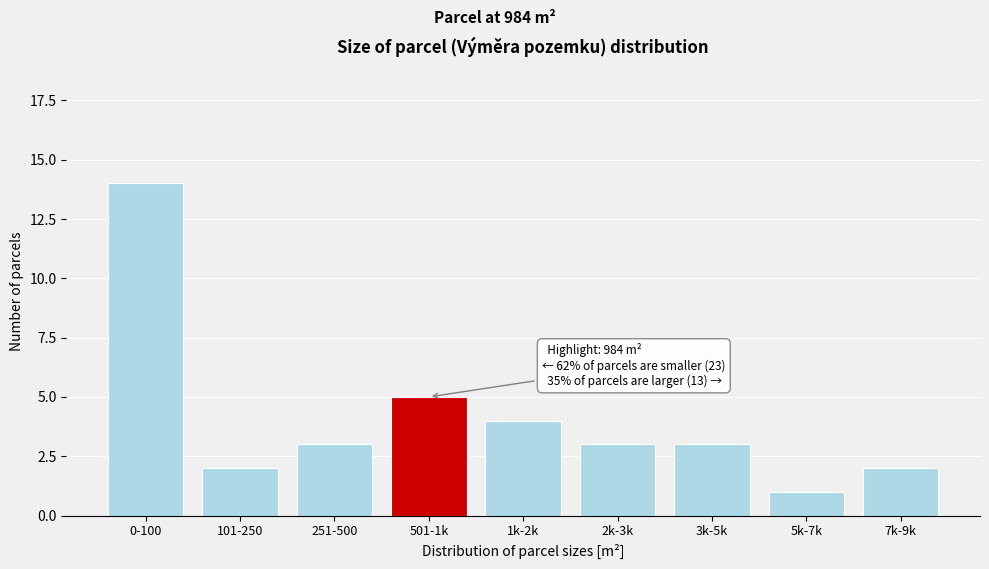

Reading right to left, what are all the values shown in this chart?

7k-9k=2	5k-7k=1	3k-5k=3	2k-3k=3	1k-2k=4	501-1k=5	251-500=3	101-250=2	0-100=14